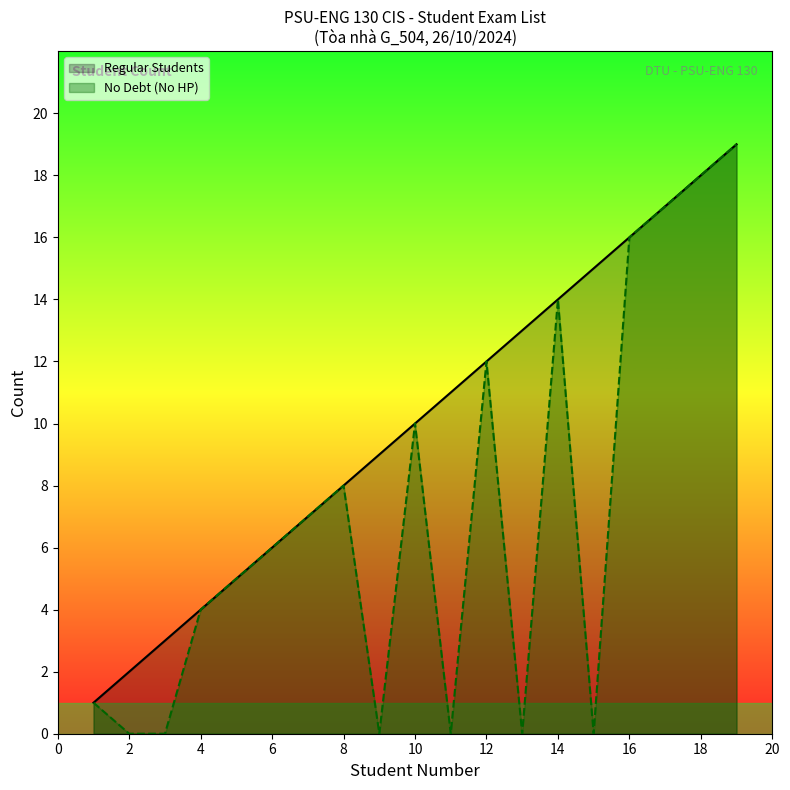

What is the maximum value shown in the chart?

19